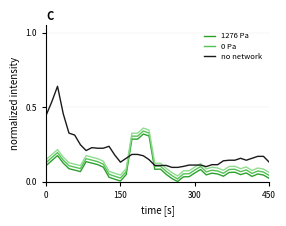

True or false: 0 Pa and 1276 Pa intersect in this chart.

False